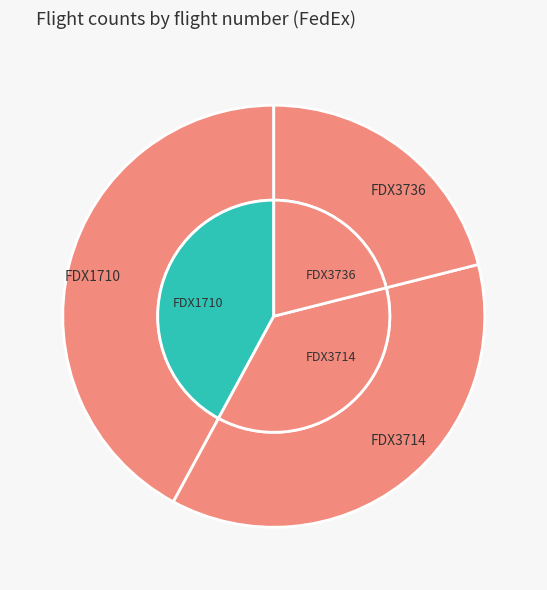

To the nearest percent, what is the difference between the FDX3714 and FDX1710 slice percentages?

5%